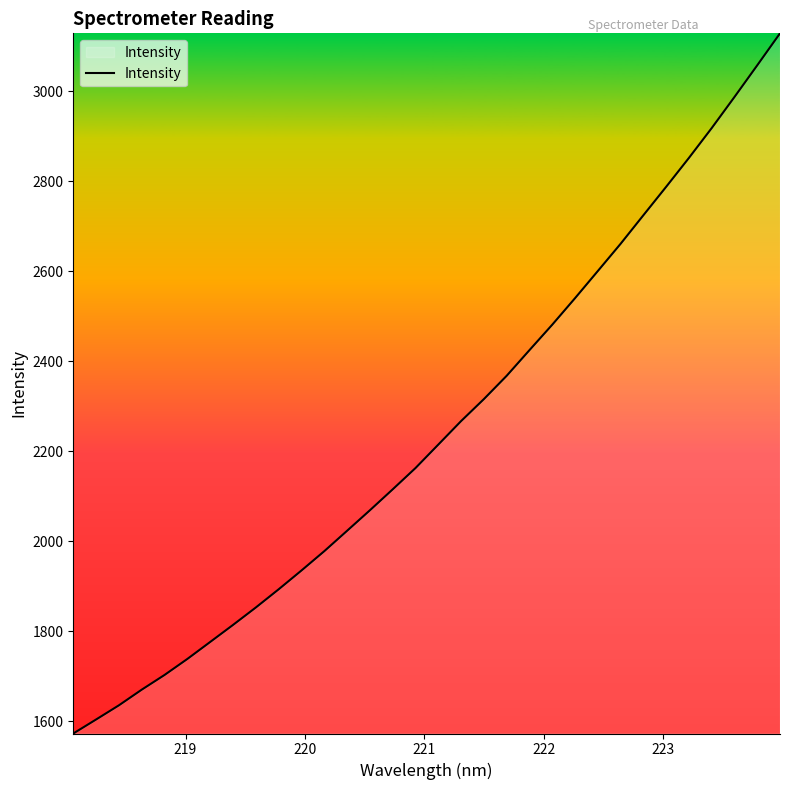

Does the chart have visible grid lines?

No